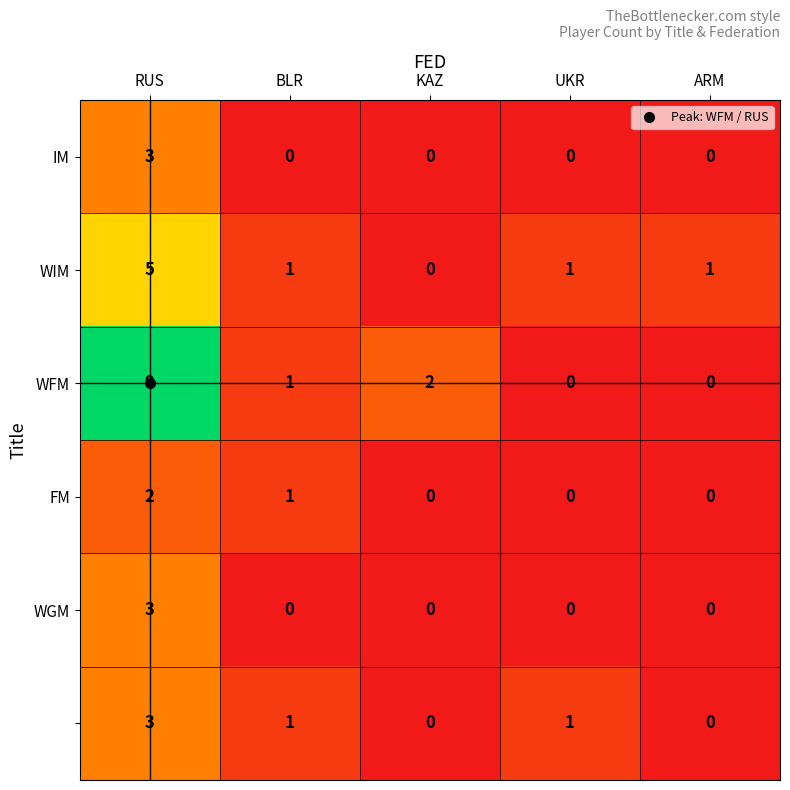

At which category is the sum across all series the highest?

RUS